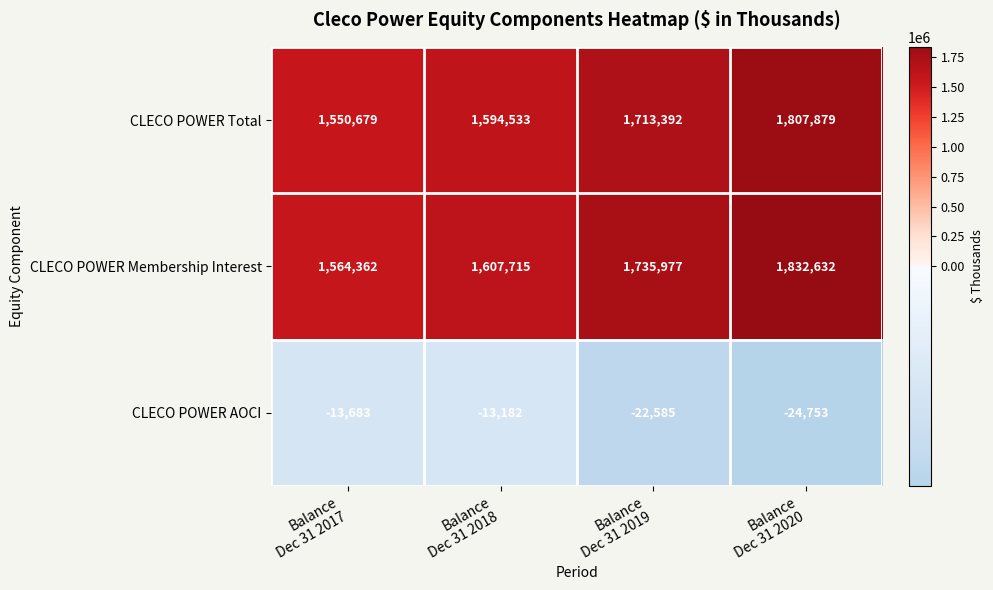

Which series has the largest range (max minus min)?

CLECO POWER Membership Interest